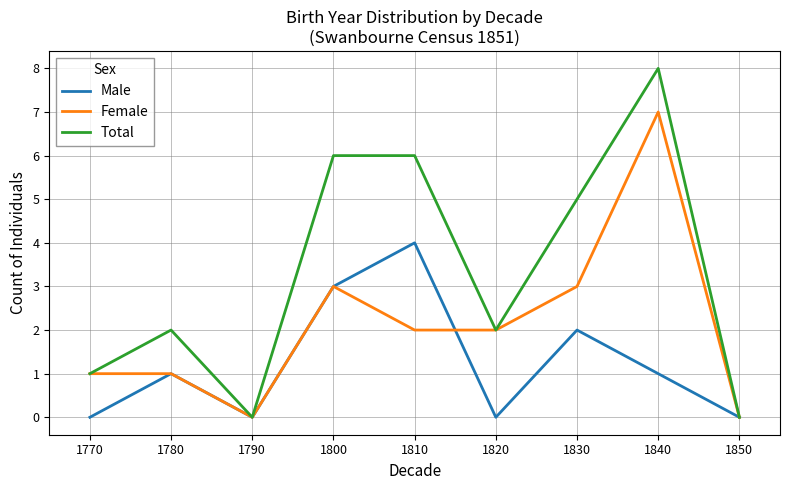

What value does the Male series have at 1800?

3